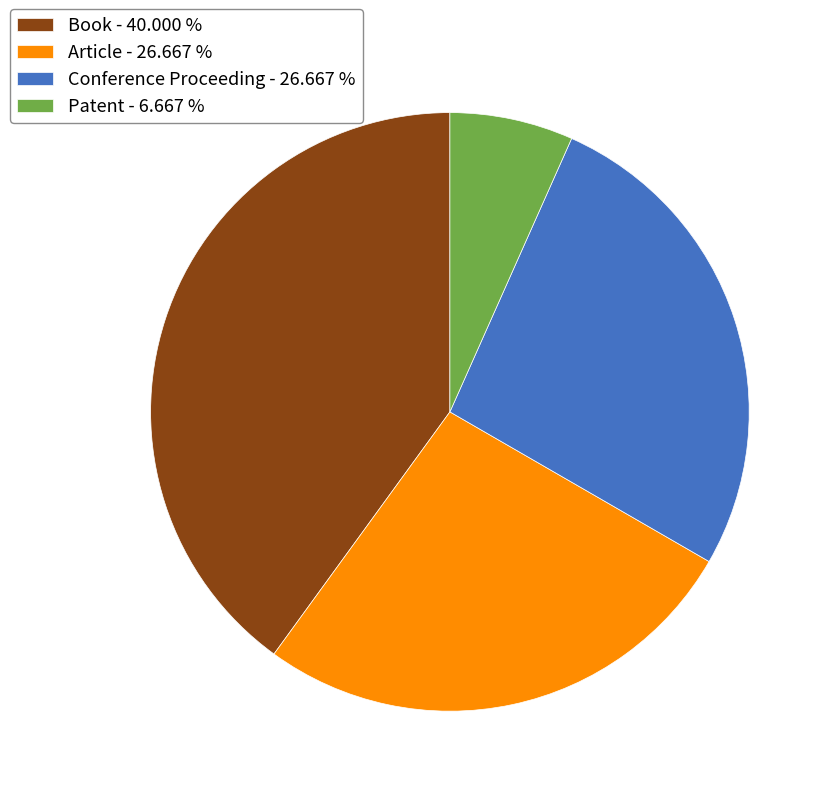

Does any single category account for the majority?

No